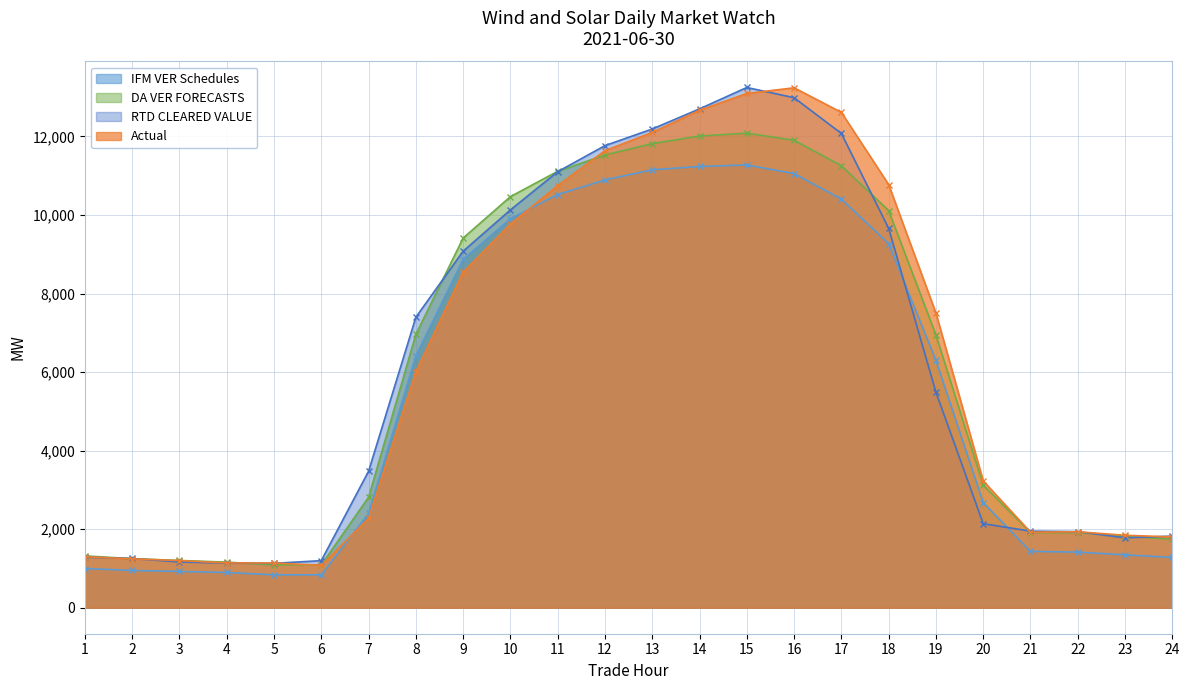

Reading left to right, transcribe all the data shown in this chart.

IFM VER Schedules: 1=997.7	2=948.5	3=923.3	4=897.0	5=837.6	6=836.7	7=2401.0	8=6415.2	9=8872.8	10=9906.5	11=10520.0	12=10891.8	13=11150.3	14=11234.3	15=11272.0	16=11054.6	17=10403.0	18=9270.6	19=6300.9	20=2676.8	21=1435.2	22=1414.8	23=1345.9	24=1280.5
DA VER FORECASTS: 1=1319.6	2=1249.0	3=1202.9	4=1160.3	5=1090.6	6=1092.2	7=2813.2	8=6960.2	9=9412.4	10=10466.3	11=11112.3	12=11526.5	13=11816.3	14=12010.1	15=12082.5	16=11901.9	17=11253.1	18=10111.2	19=6945.2	20=3121.7	21=1914.8	22=1913.5	23=1825.1	24=1743.5
RTD CLEARED VALUE: 1=1286.3	2=1253.9	3=1164.8	4=1136.2	5=1129.9	6=1198.5	7=3475.6	8=7395.8	9=9077.9	10=10129.1	11=11101.2	12=11765.5	13=12188.2	14=12701.1	15=13245.6	16=12984.9	17=12074.7	18=9658.4	19=5487.4	20=2139.2	21=1950.0	22=1937.9	23=1779.0	24=1823.1
Actual: 1=1297.0	2=1244.7	3=1199.5	4=1141.1	5=1138.5	6=1079.6	7=2273.8	8=6007.5	9=8543.4	10=9768.5	11=10748.1	12=11637.2	13=12100.6	14=12664.9	15=13092.6	16=13237.7	17=12612.1	18=10773.3	19=7501.9	20=3228.8	21=1923.7	22=1933.6	23=1844.7	24=1802.2